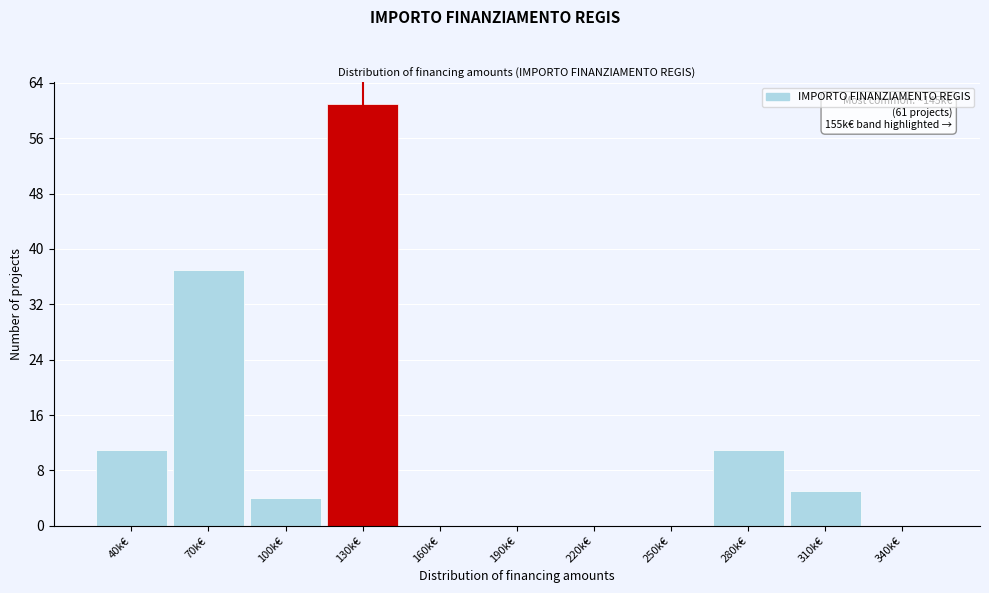

Reading right to left, what are all the values shown in this chart?

340k€=0	310k€=5	280k€=11	250k€=0	220k€=0	190k€=0	160k€=0	130k€=61	100k€=4	70k€=37	40k€=11